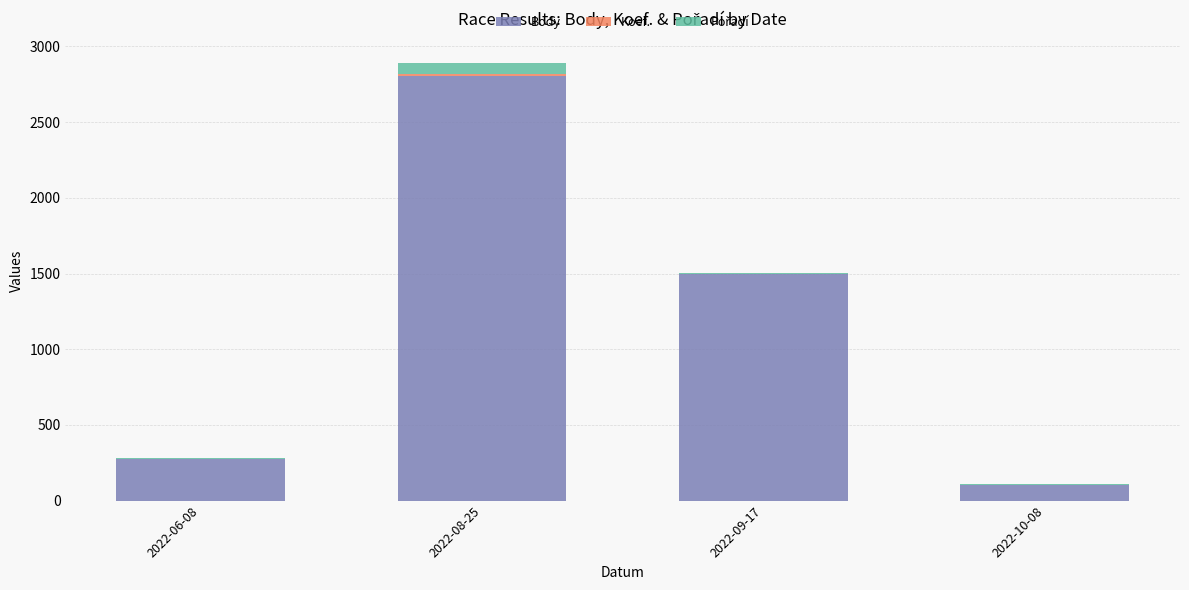

At which label does Body reach its peak?

2022-08-25